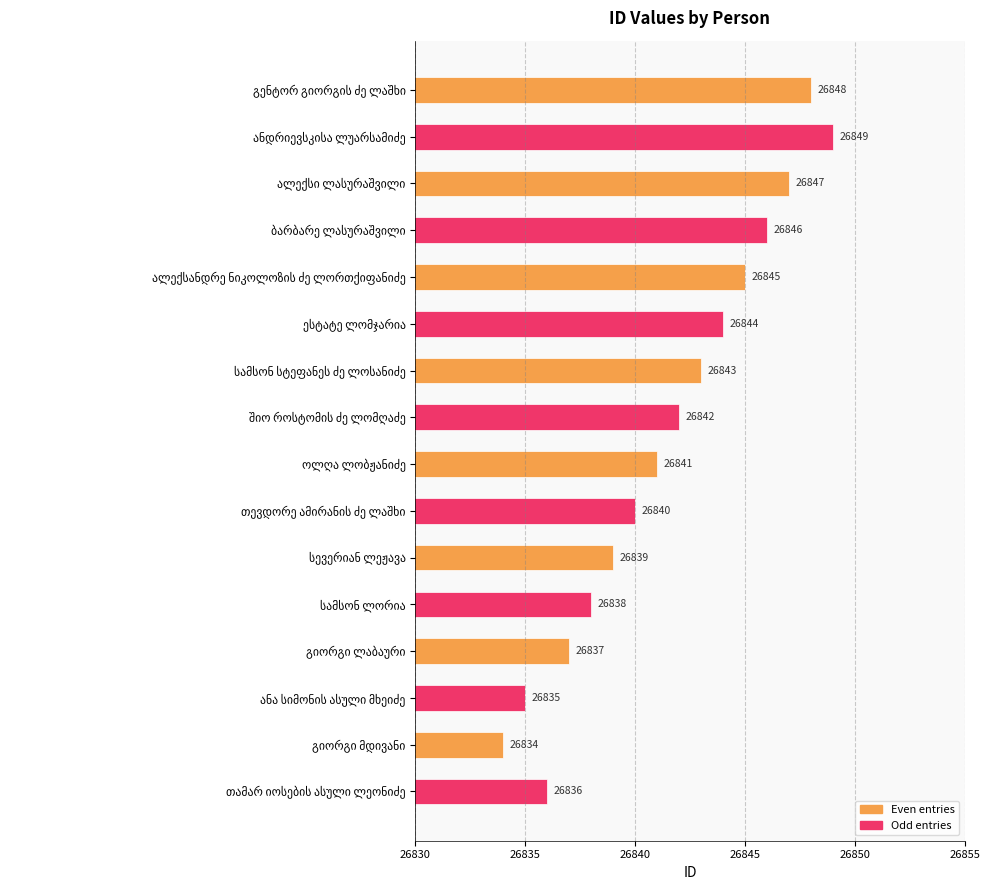

What is the average value?

26842